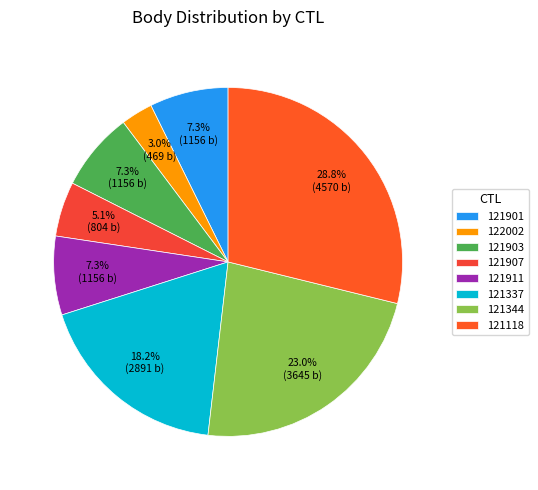

Count the number of slices in the pie.

8